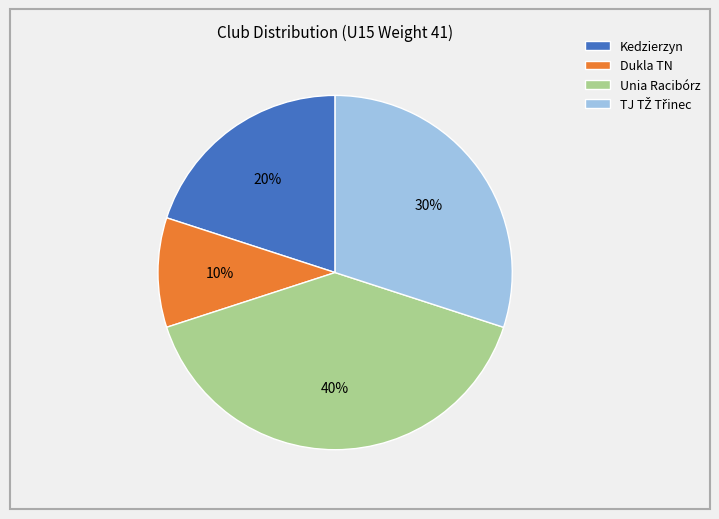

How many slices are in this pie chart?

4